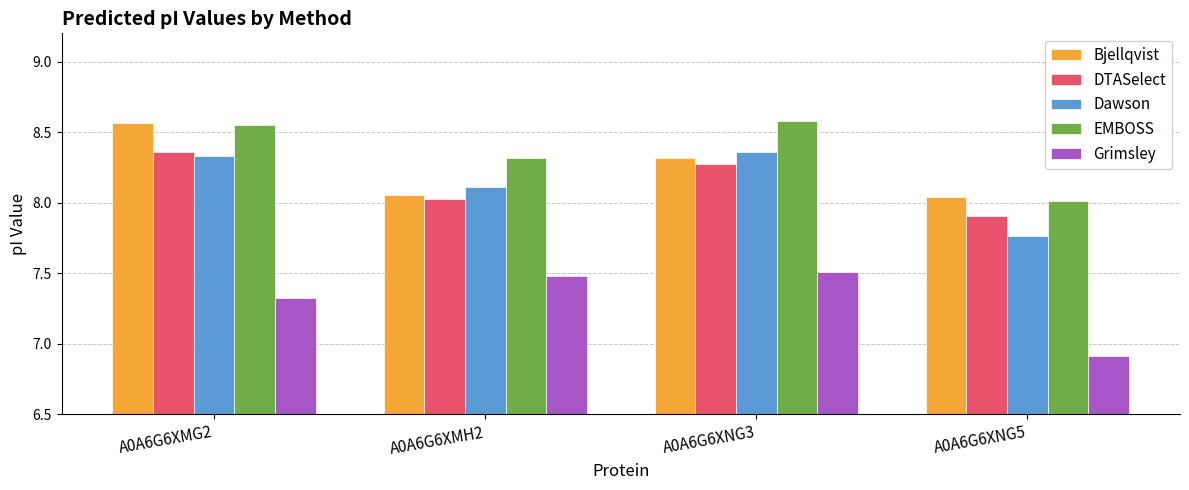

How many distinct data groups are displayed?

5